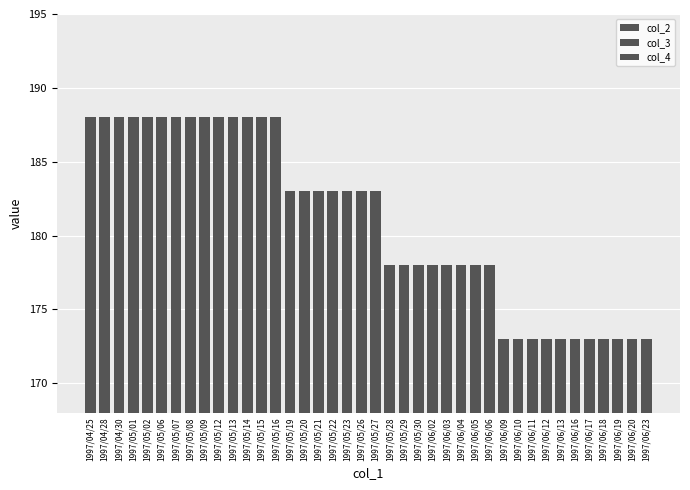

Where does the col_2 series first go above 183?

1997/04/25